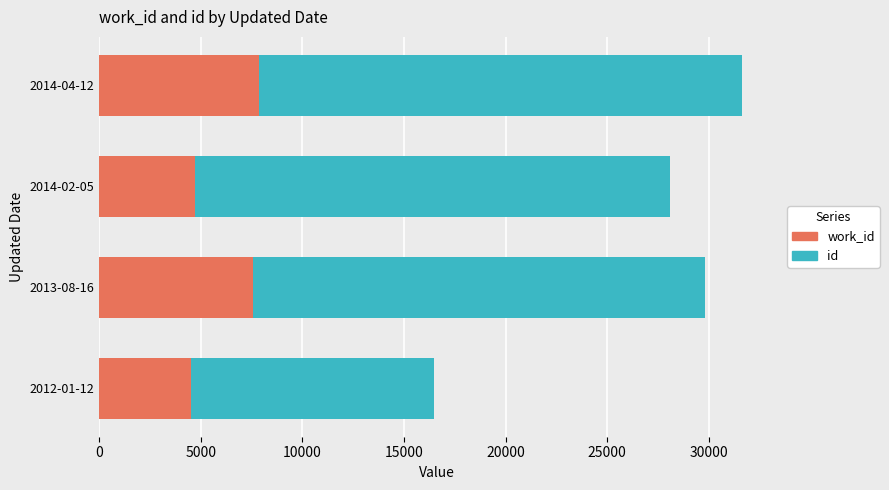

What is the total value across all series at 2014-02-05?

28074